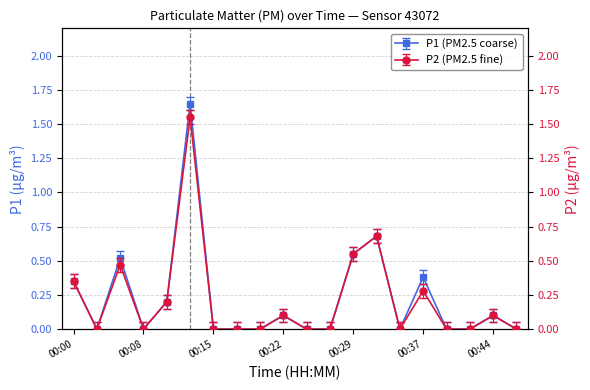

What is the difference between the maximum and minimum values in the P2 series?

1.6